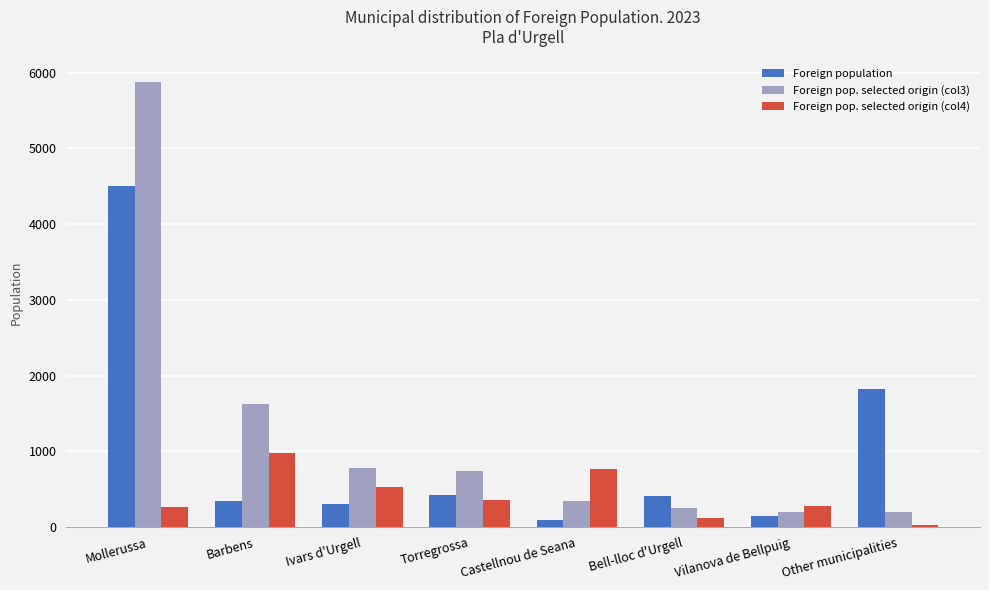

What is the sum of the Foreign pop. selected origin (col3) values at Torregrossa and Mollerussa?

6617